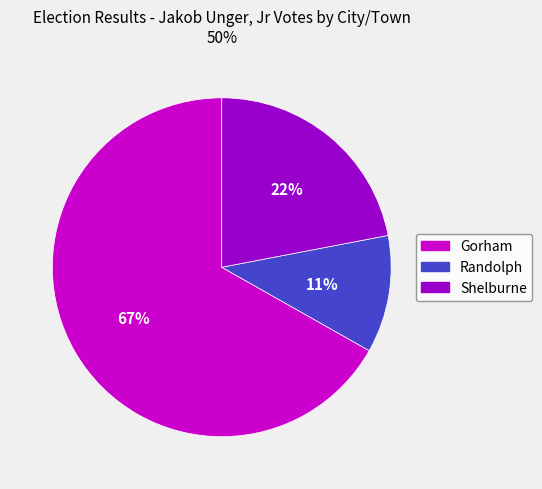

Between Randolph and Shelburne, which is larger?

Shelburne